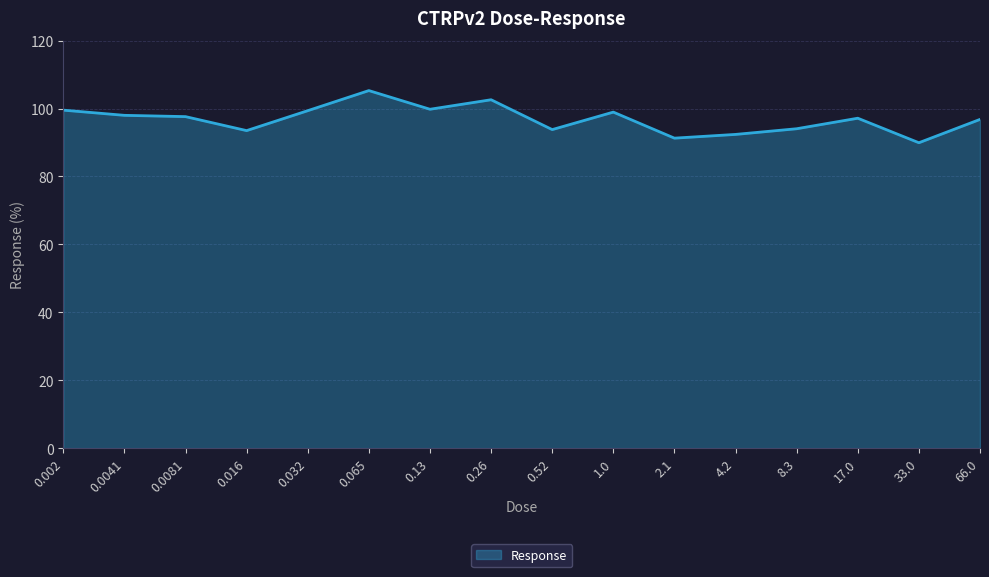

What is the change in value from 0.0041 to 66.0?

-1.2